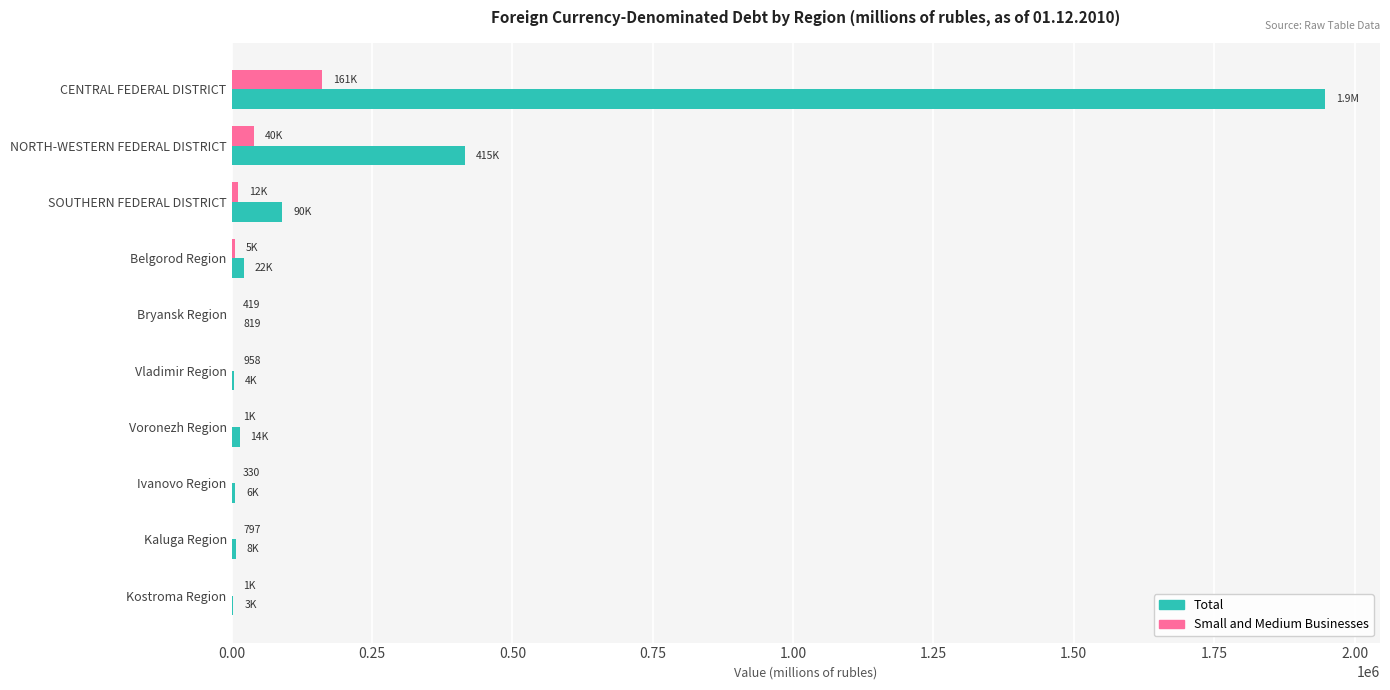

Is it true that Total equals 89902 at SOUTHERN FEDERAL DISTRICT?

True